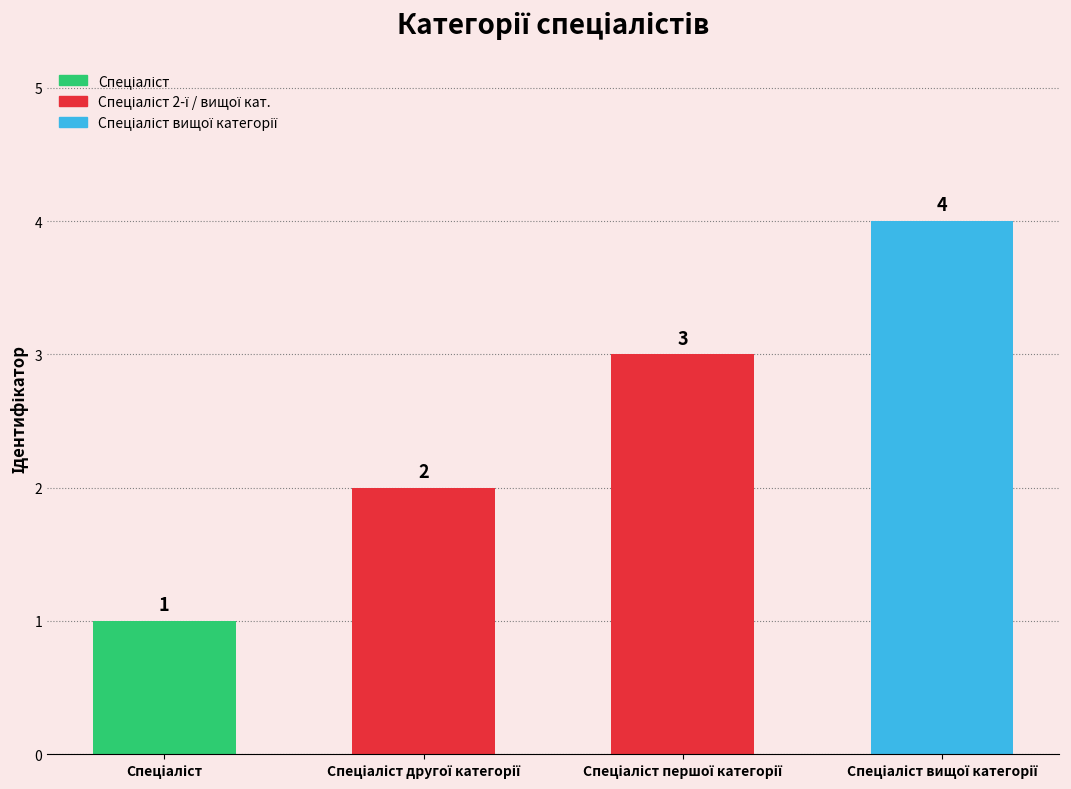

How many values are between 2 and 4?

3